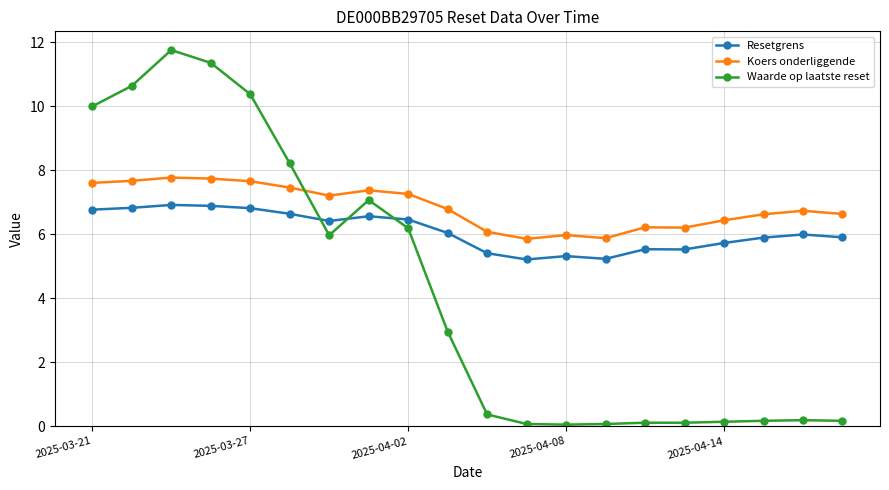

True or false: Resetgrens and Koers onderliggende cross at least once.

False